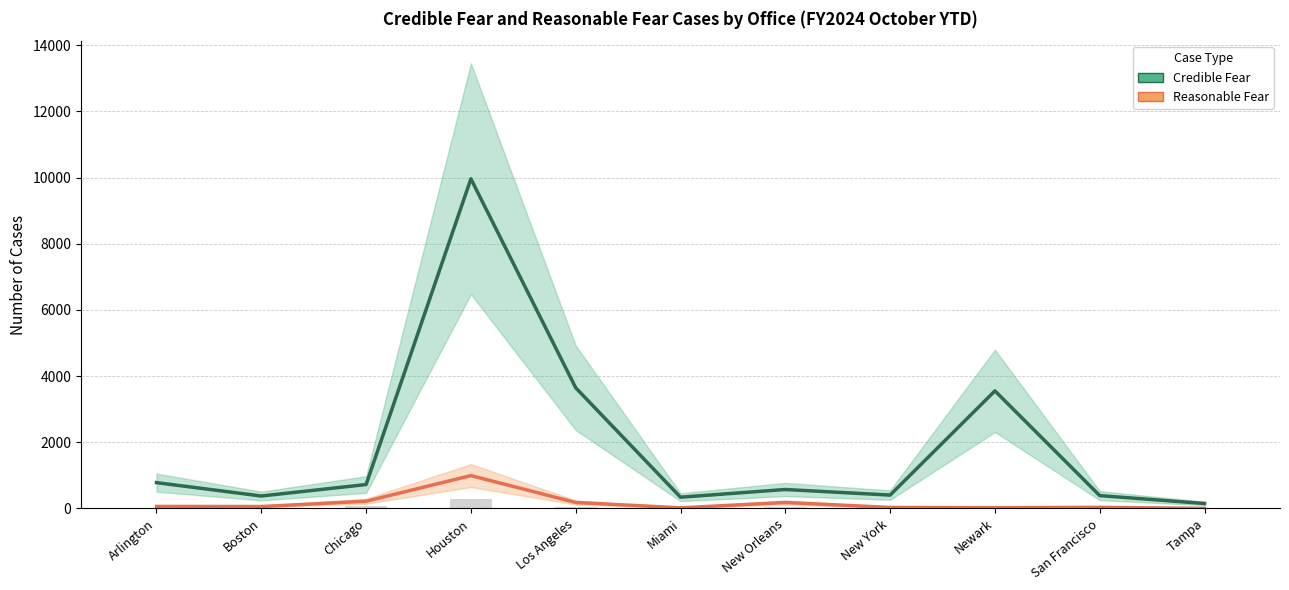

What is the sum of all Credible Fear values?

20887